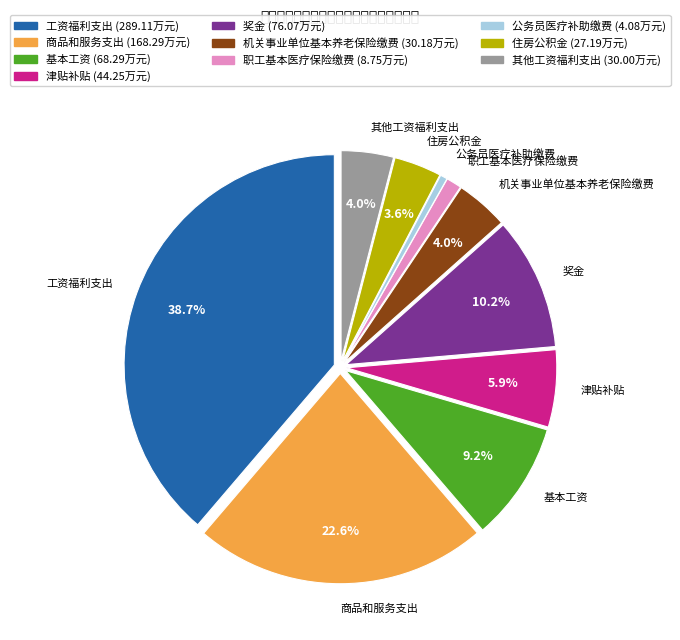

To the nearest percent, what percentage of the pie is 津贴补贴?

6%